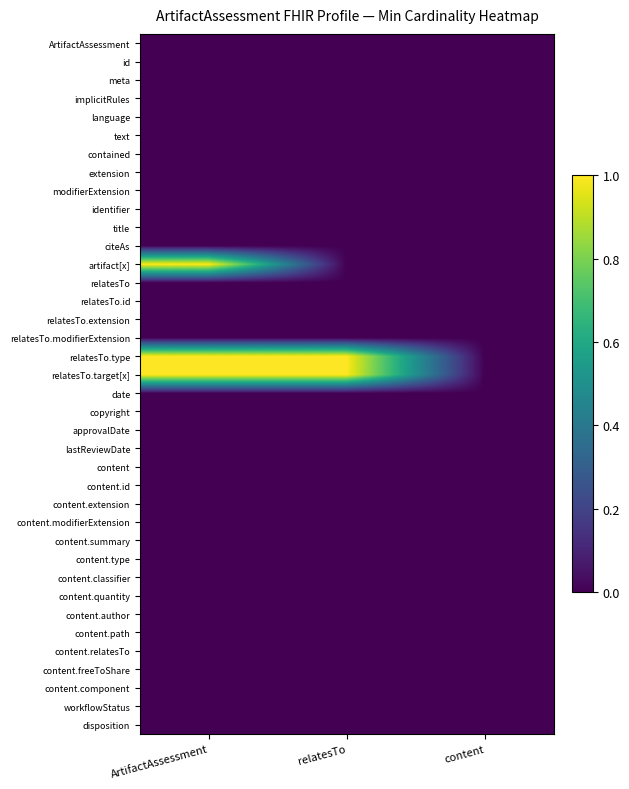

At which category is the sum across all series the highest?

ArtifactAssessment